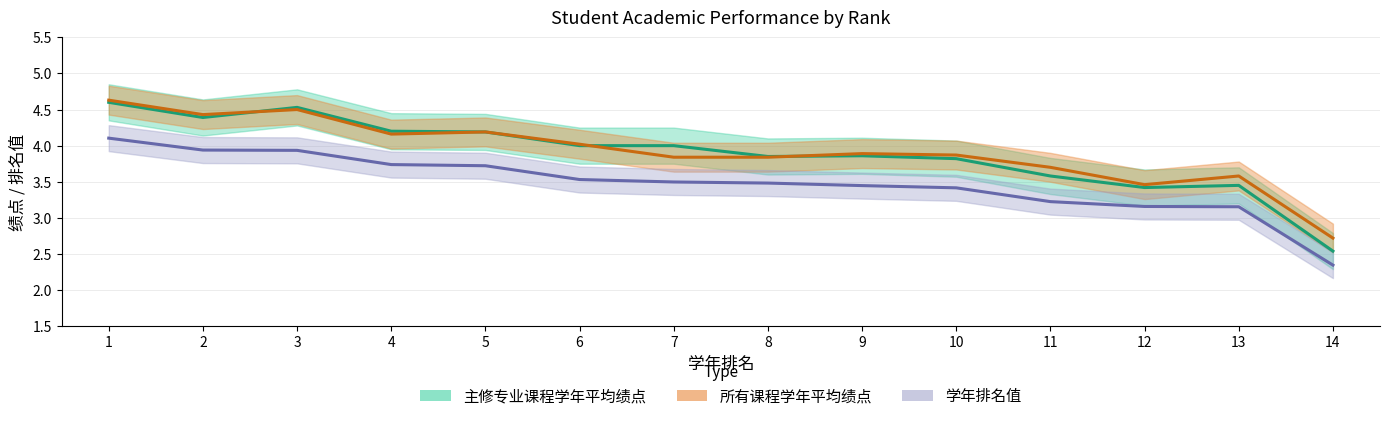

How many lines are shown in the chart?

3